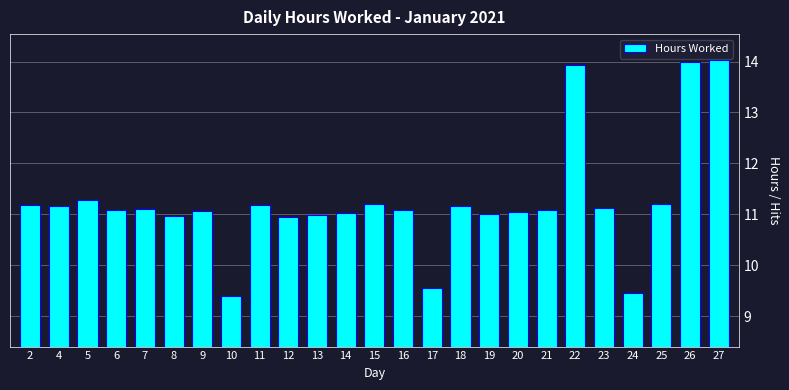

What is the value of the 4th bar from the left?

11.1